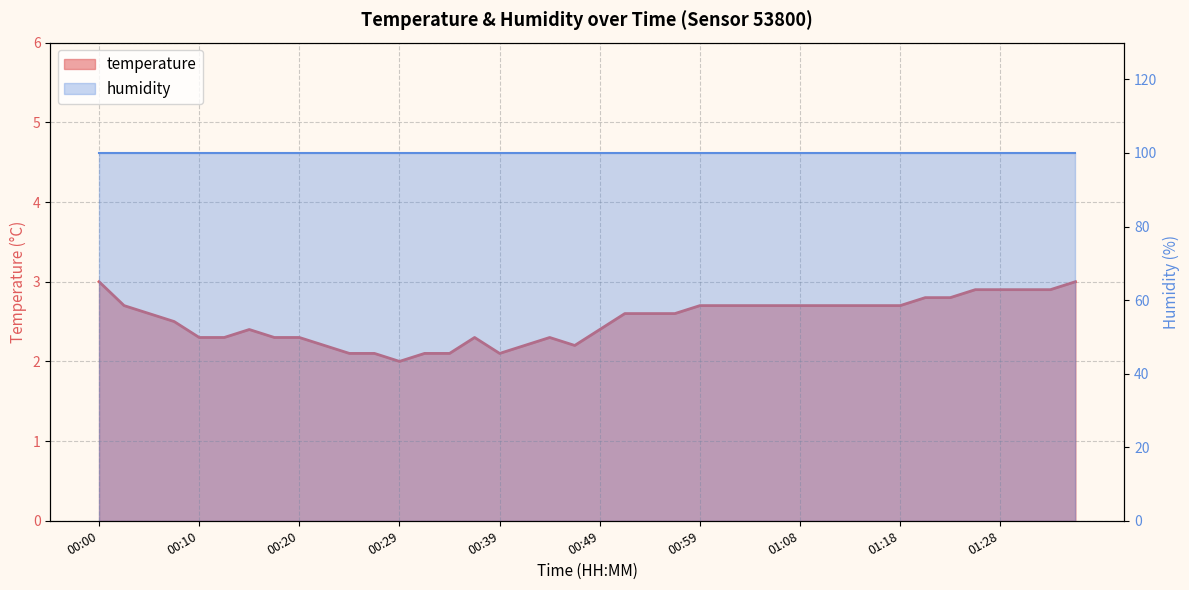

Between 01:18 and 01:23, which is larger?

01:23